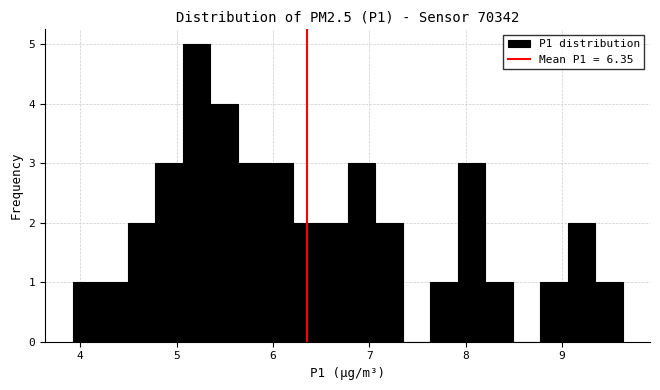

Read against the x-axis, roughly where is the centre of the tallest bar?

5.2